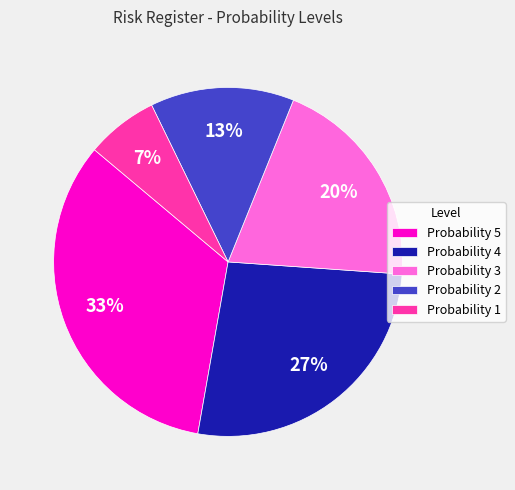

To the nearest percent, what is the combined percentage of Probability 4 and Probability 5?

60%